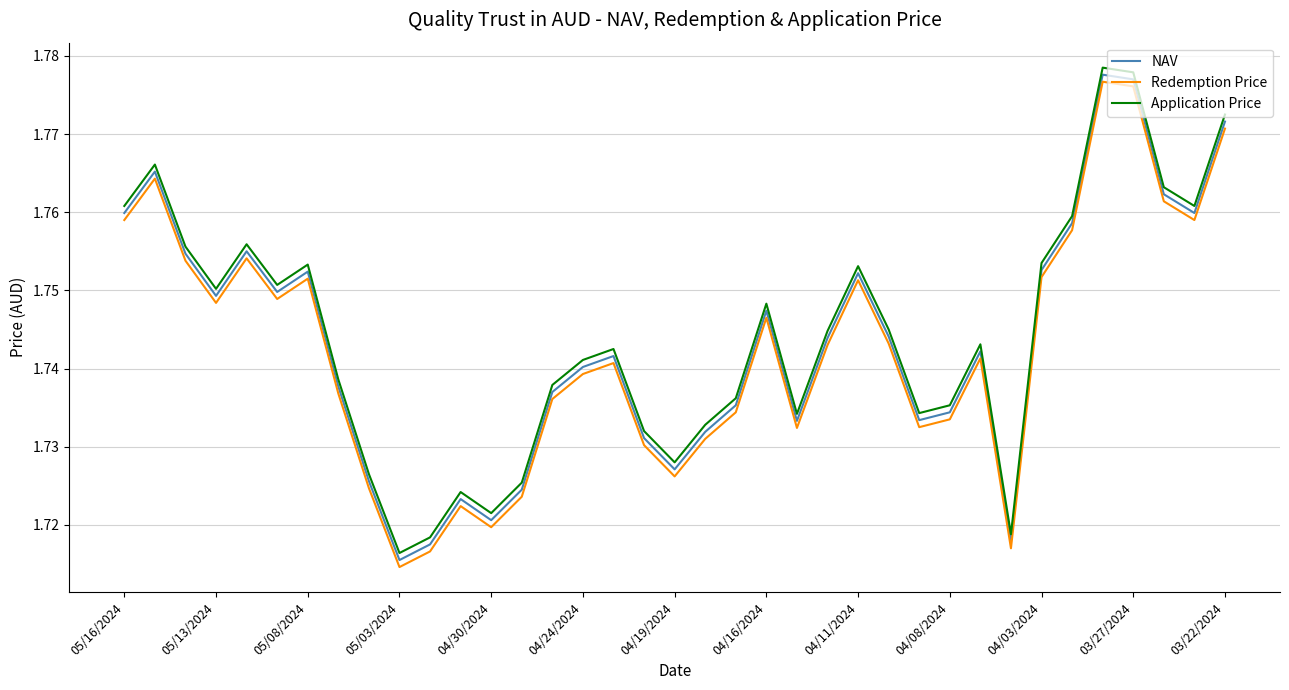

What is the sum of all Redemption Price values?

64.5